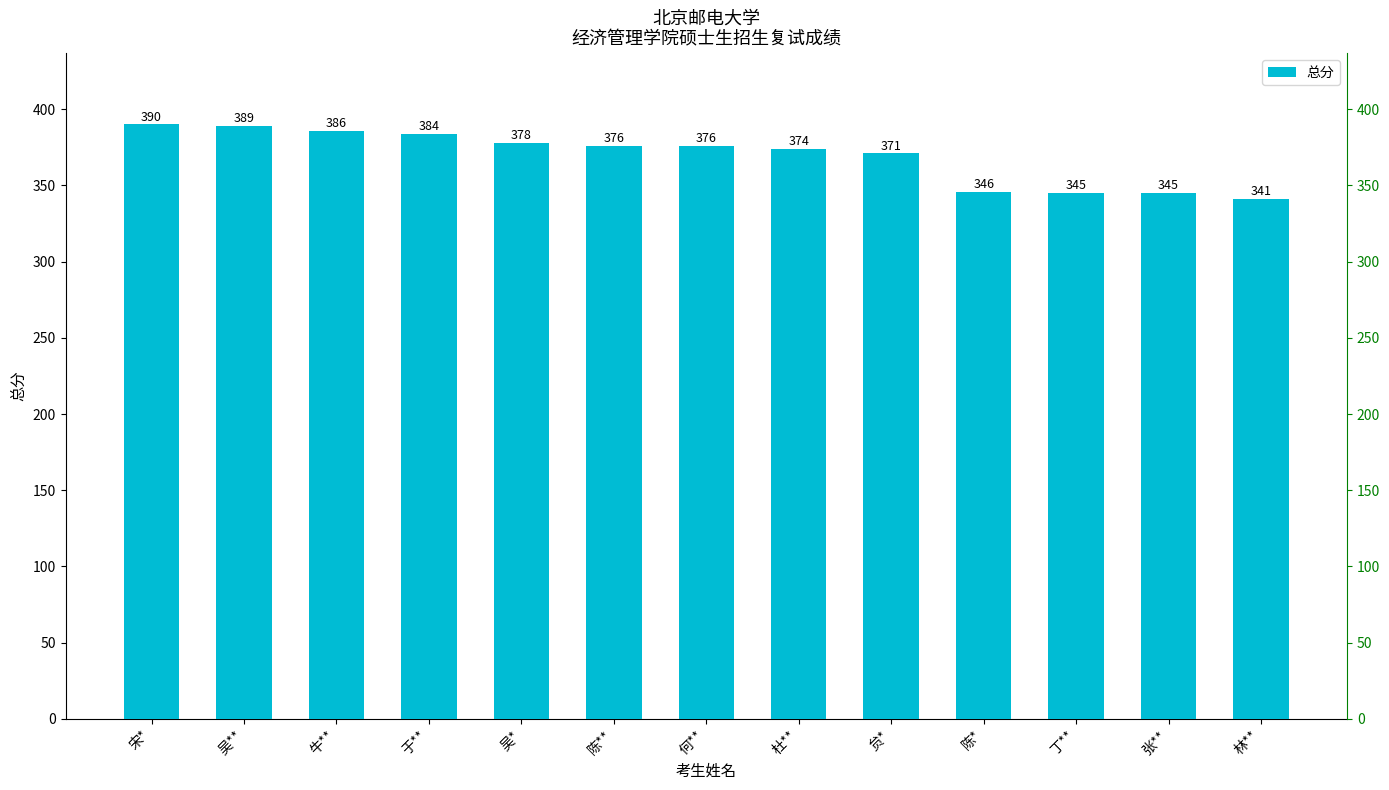

What is the label of the 9th bar from the left?

贠*